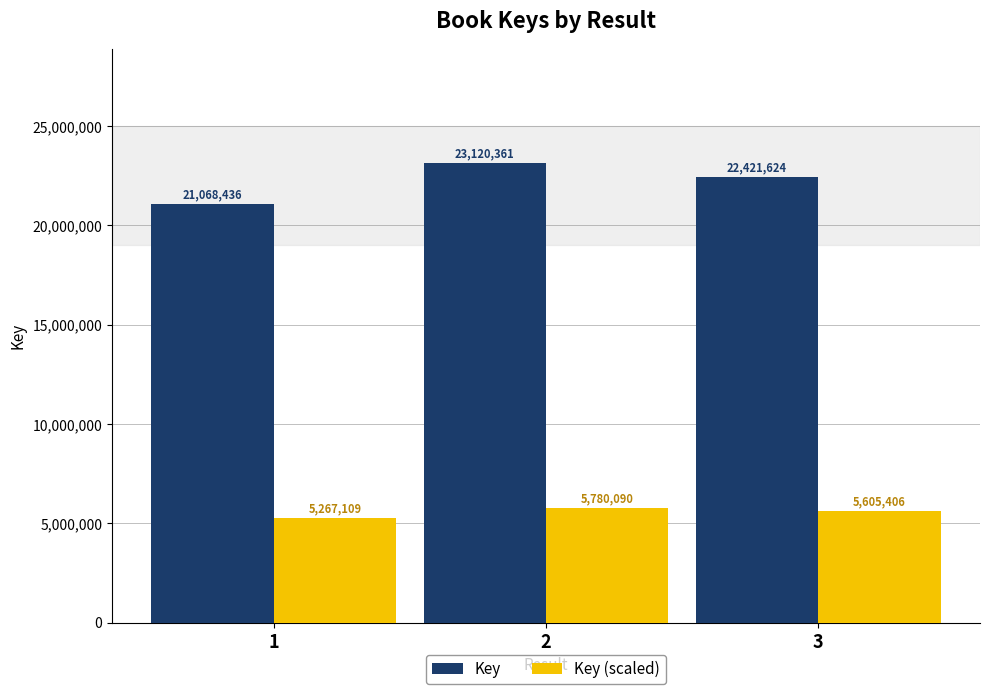

What value does the Key series have at 2?

23120361.0